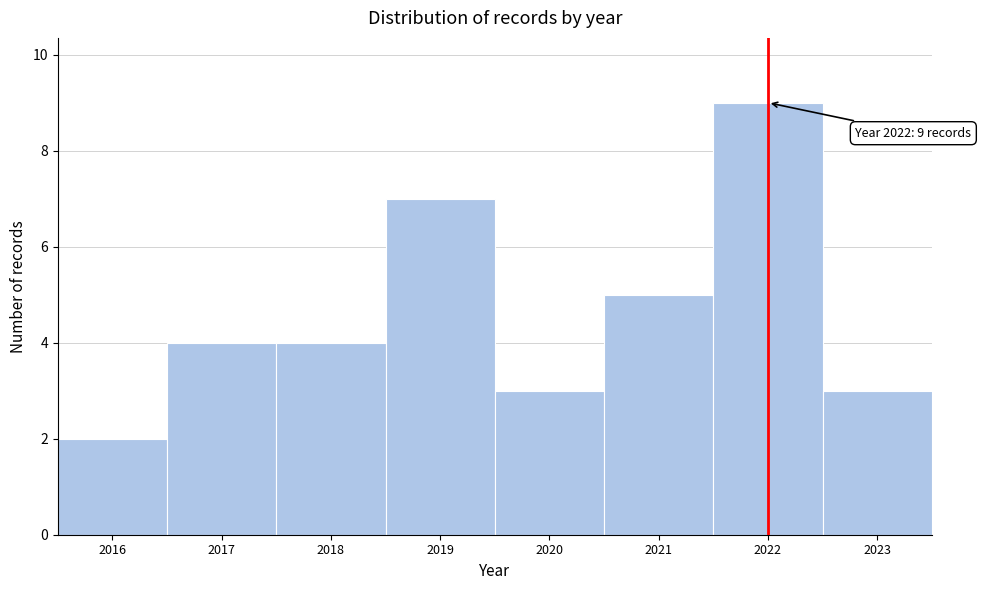

Over which range of the x-axis is the bar tallest?

2021.5 to 2022.5